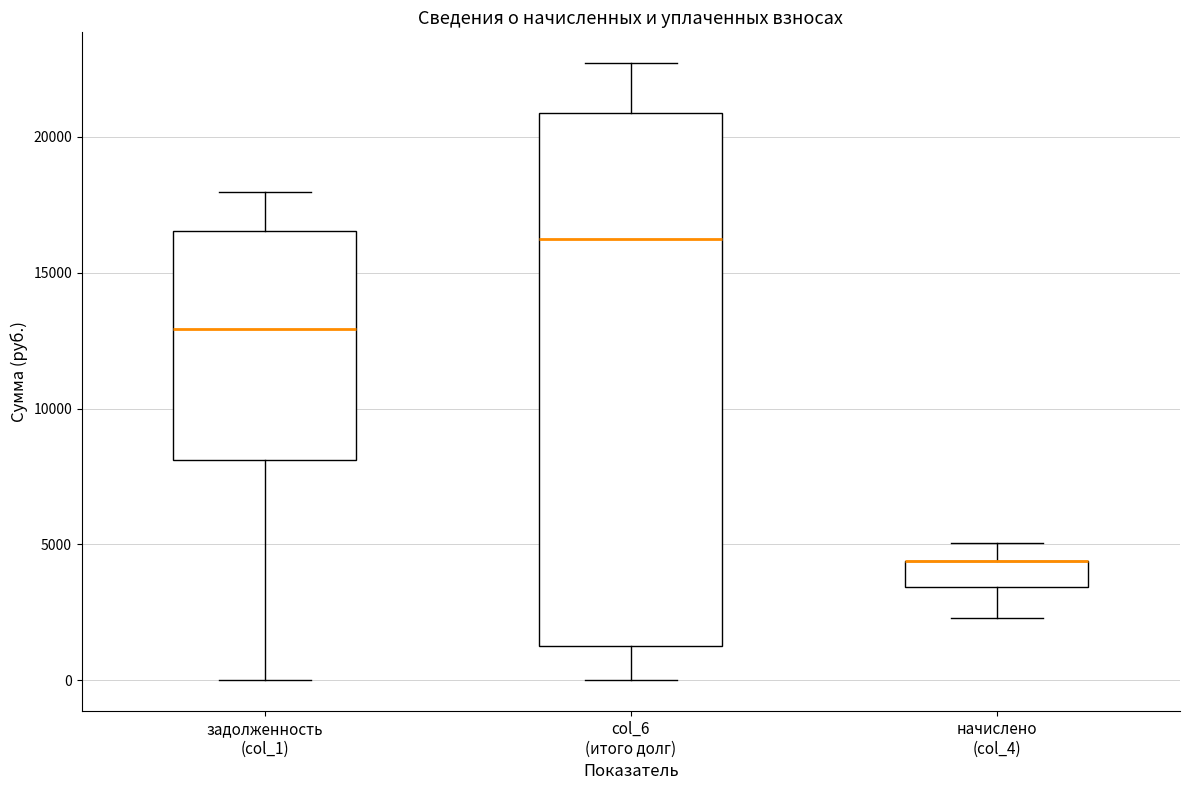

Comparing the boxes themselves (not the whiskers), which one is the tallest?

col_6 (итого долг)